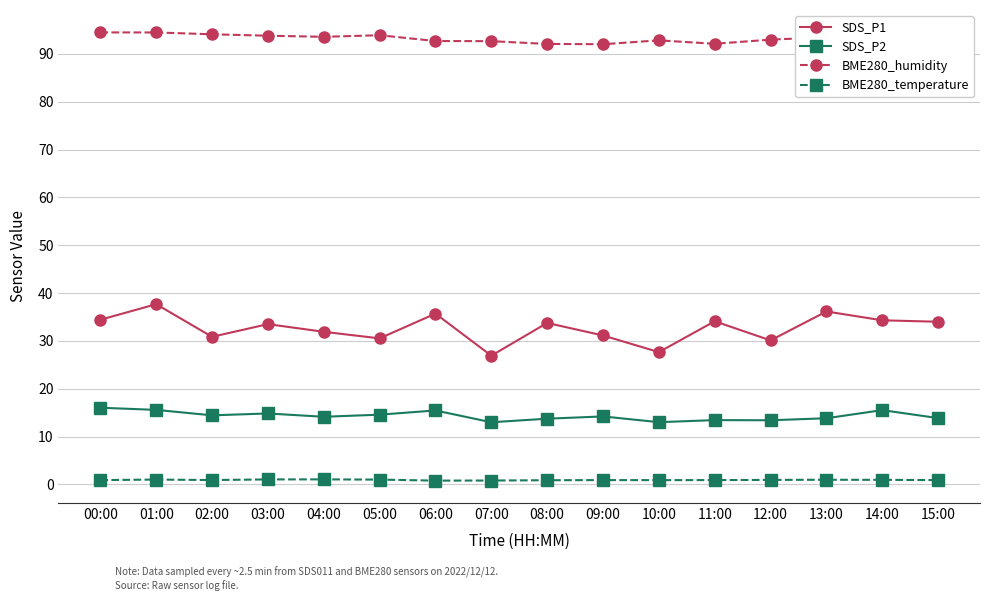

What is the sum of all SDS_P1 values?

522.6